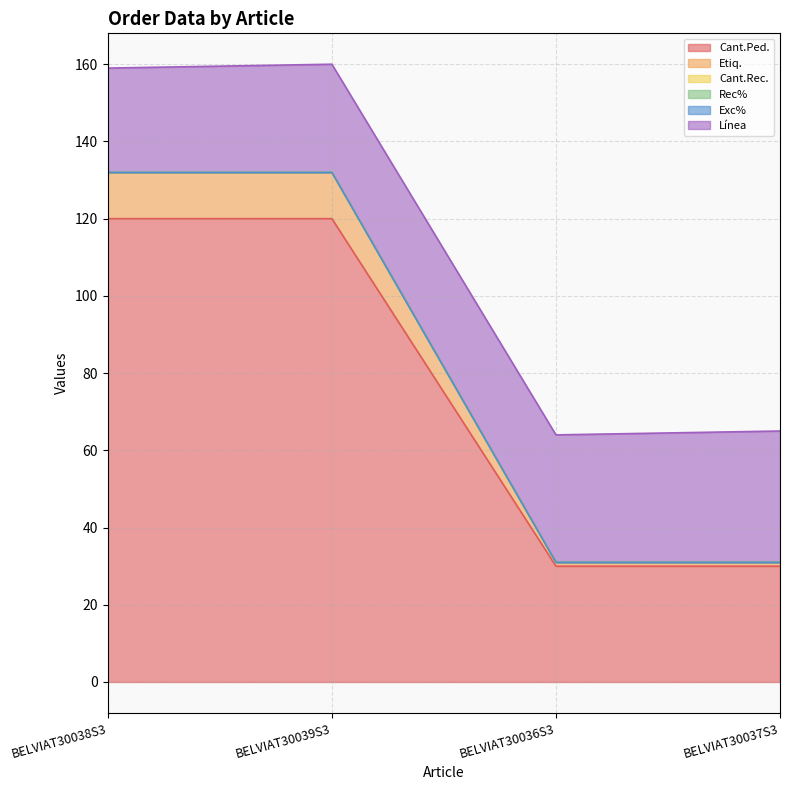

True or false: Cant.Ped. and Etiq. cross at least once.

False